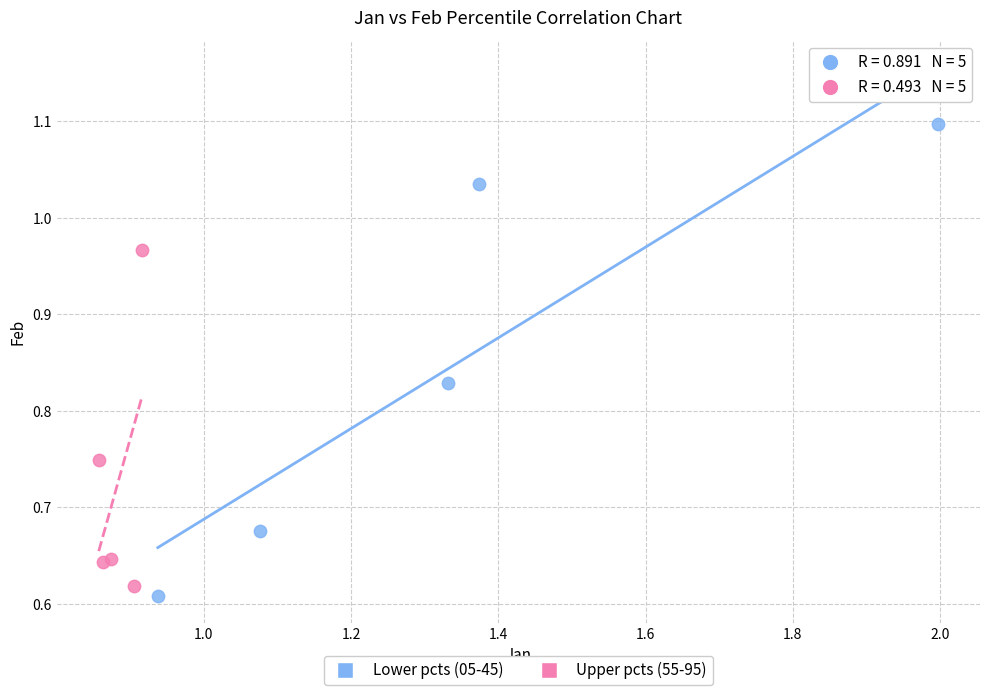

Which series contains the highest Y value?

Lower pcts (05-45)